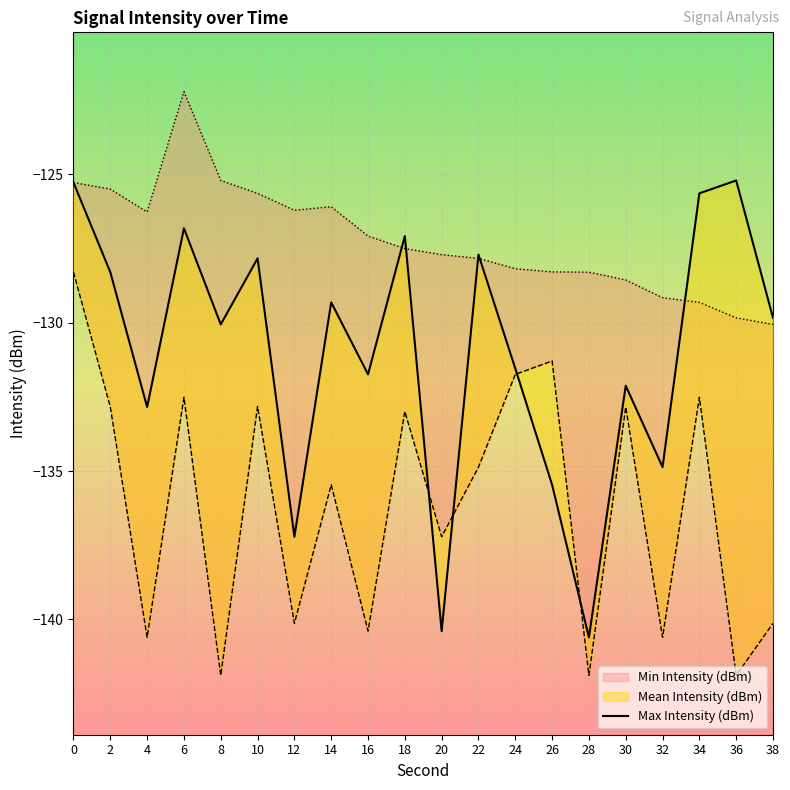

What is the greatest value displayed?

-125.2